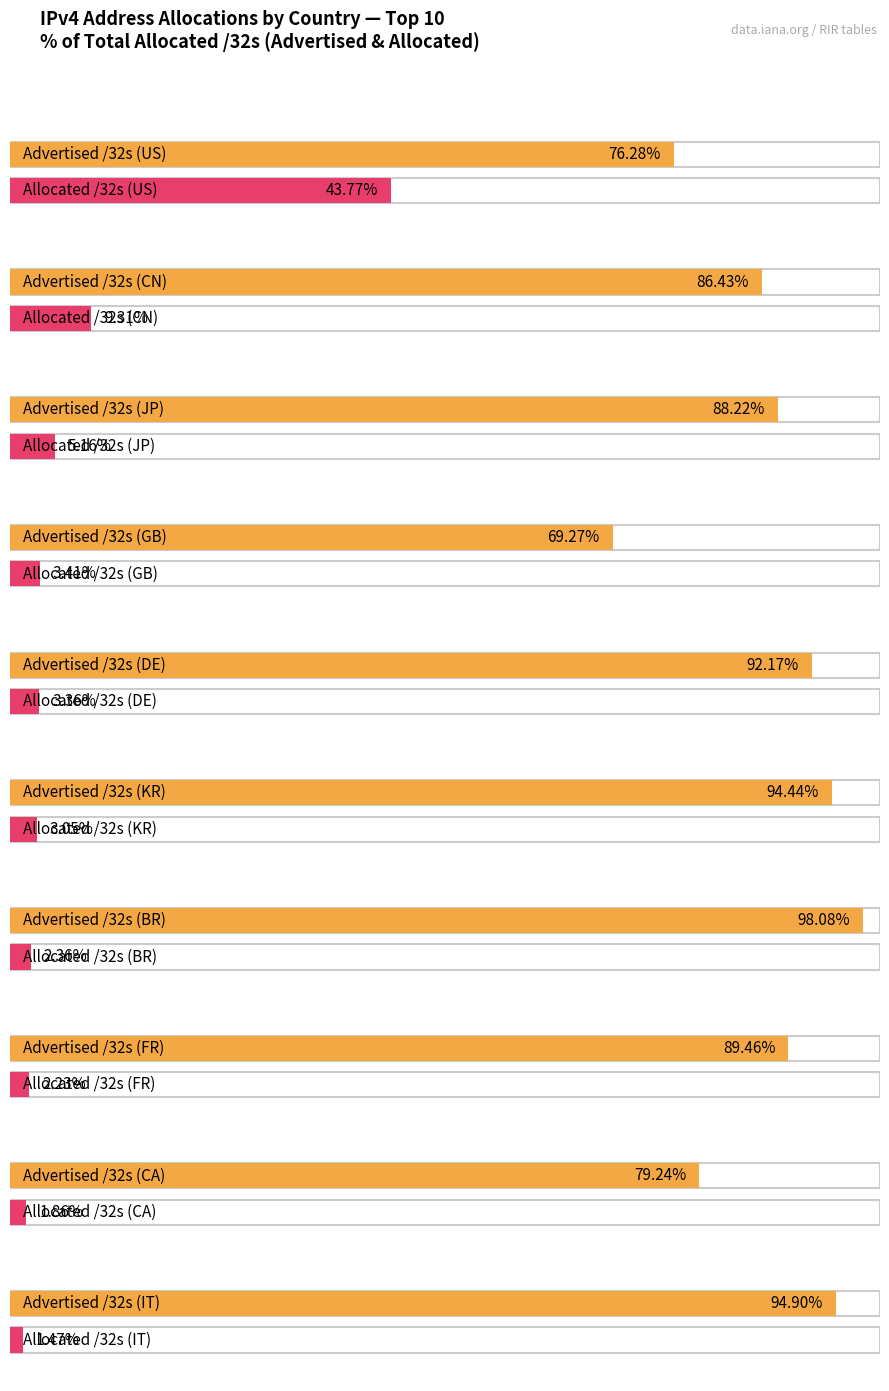

What position from the right is FR?

3